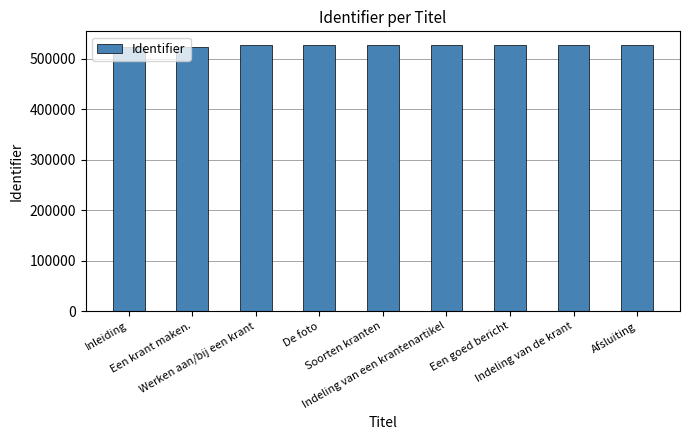

How many bars are there in total?

9